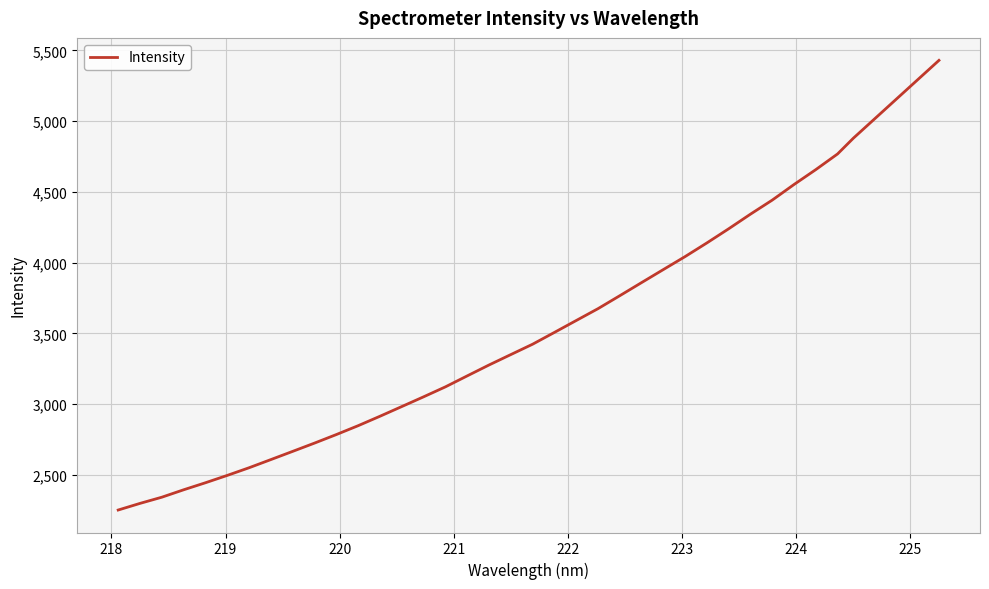

What is the difference between the maximum and minimum values?

3177.5